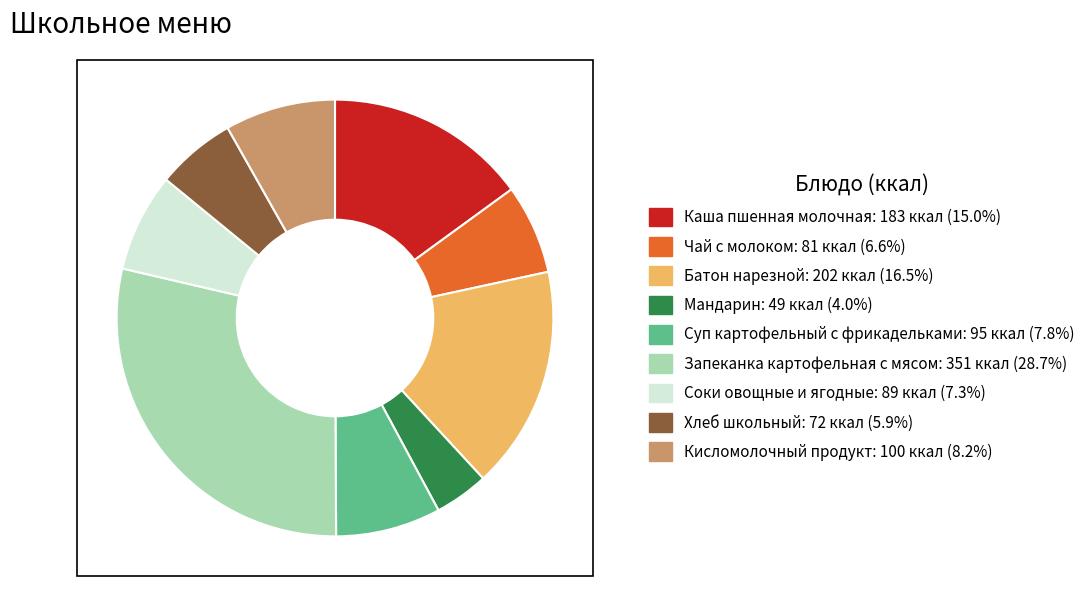

What is the ratio of the value at Каша пшенная молочная to the value at Запеканка картофельная с мясом?

0.5